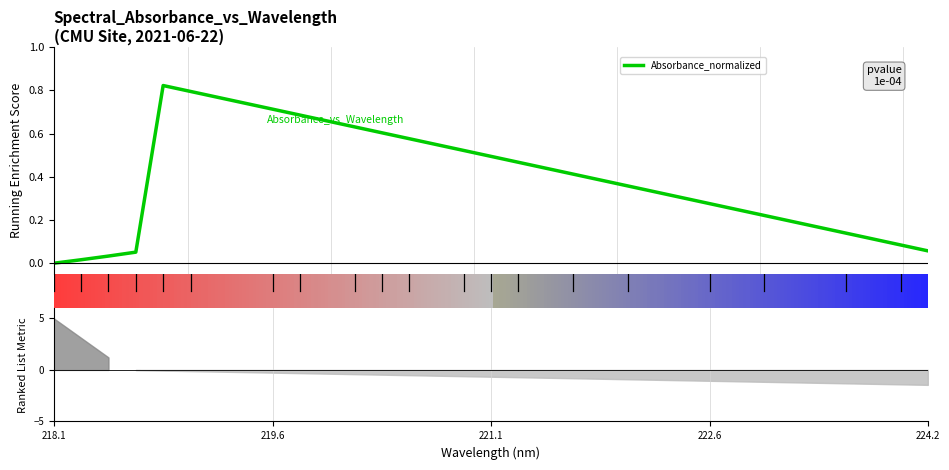

True or false: the data shows 0.5 at 8.

False